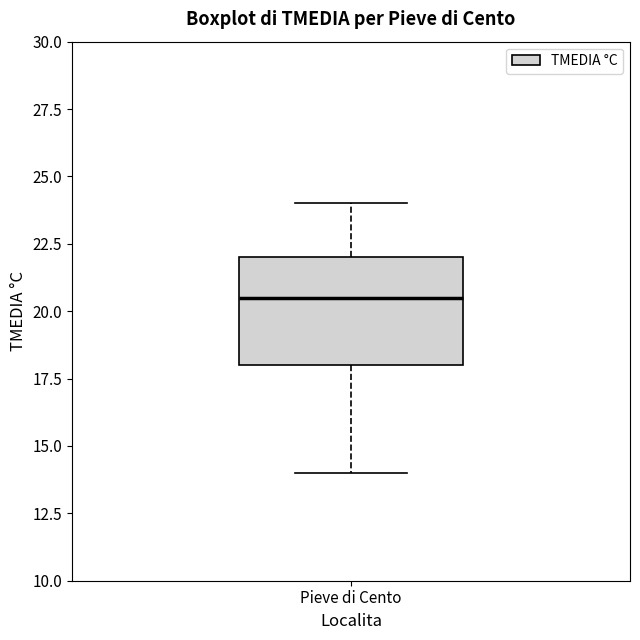

Read this box plot against the y-axis: the position of the median line, the range covered by the box, and the ends of both whiskers. The values are not printed on the chart, so give them approximately, as read against the axis.

median 20.5, box 18.0 to 22.0, whiskers 14.0 to 24.0